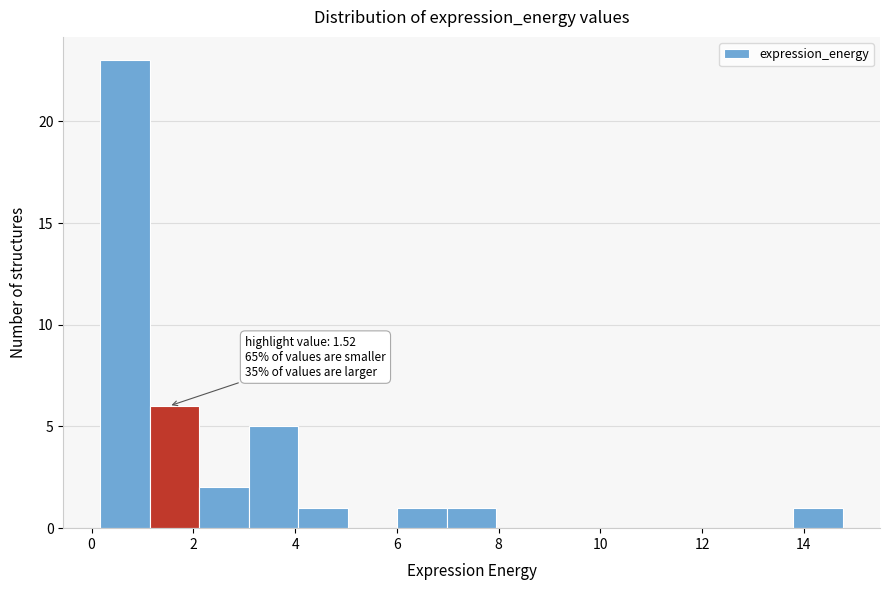

Over which range of the x-axis is the bar tallest?

0.2 to 1.2